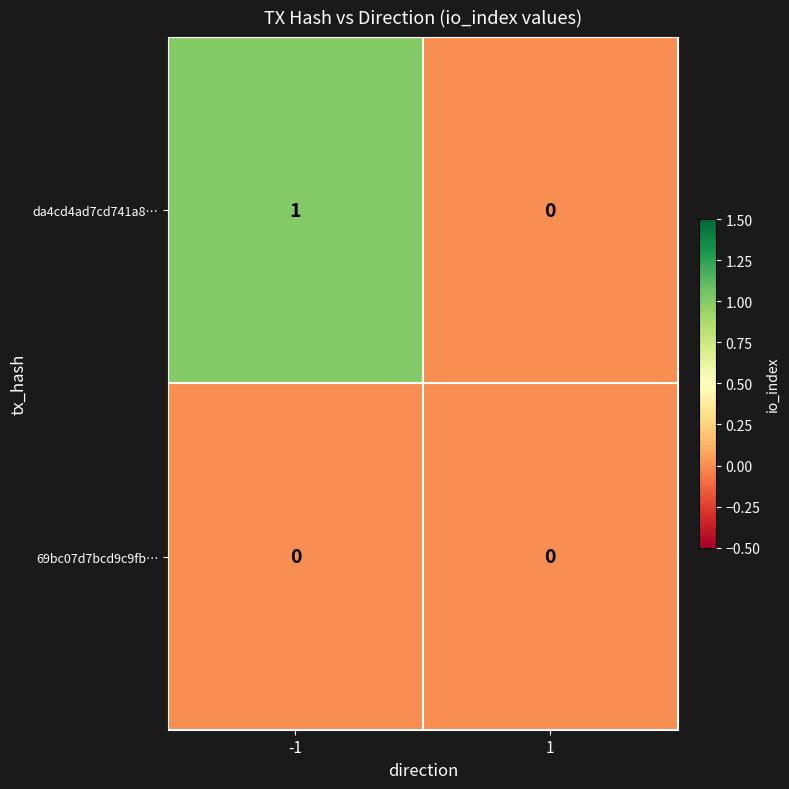

Which series has the largest total across all categories?

da4cd4ad7cd741a8…